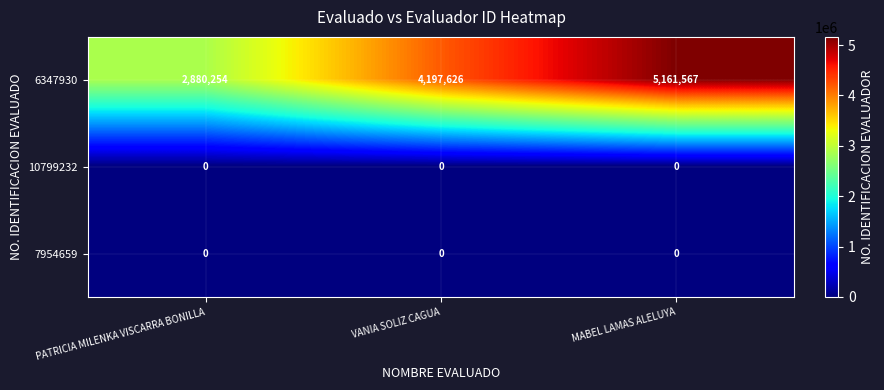

At how many categories does at least one series exceed 3968537?

2